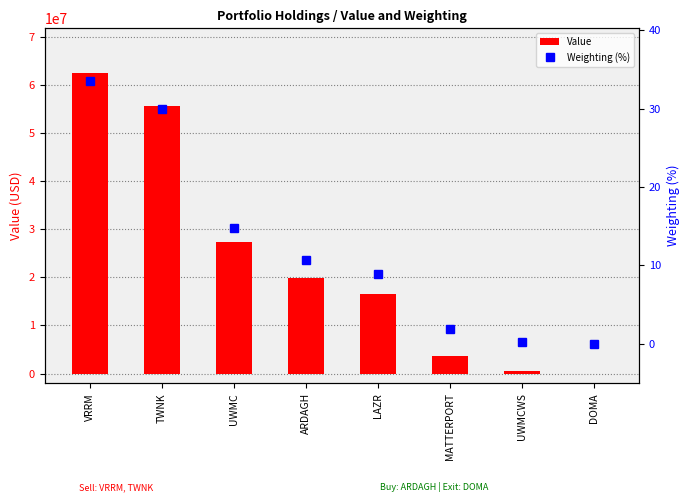

What is the sum of the Weighting (%) values at DOMA and LAZR?

8.9